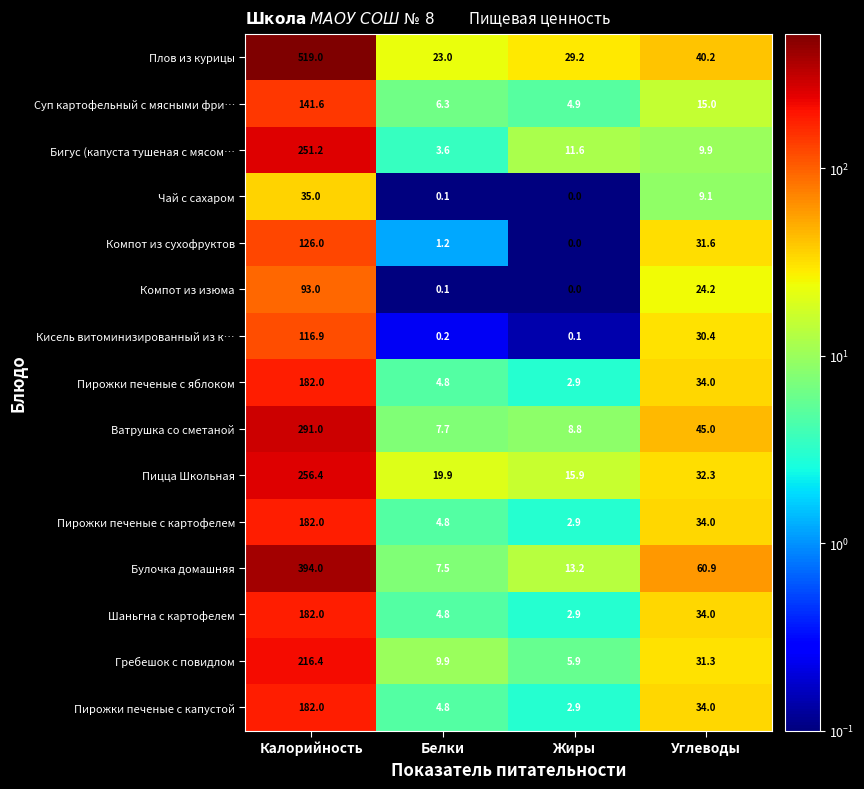

How many categories are shown in the chart?

4